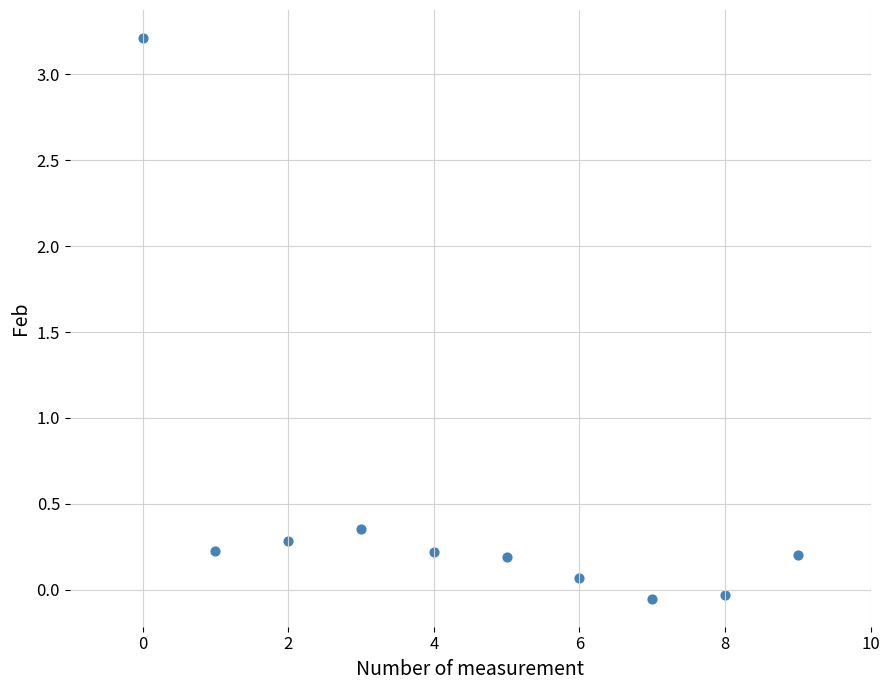

What is the range of Y values (max minus min)?

3.3